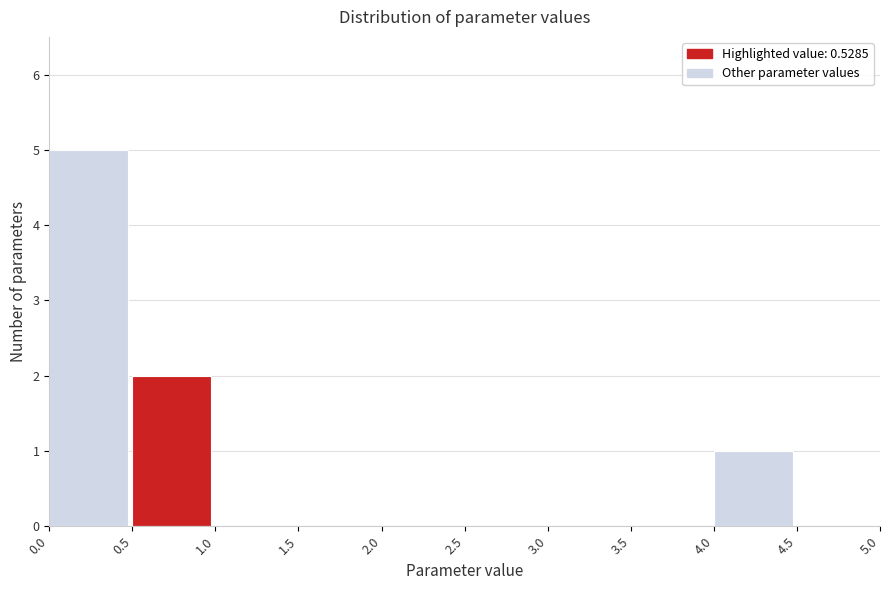

Which range on the x-axis has the tallest bar?

0.0 to 0.5